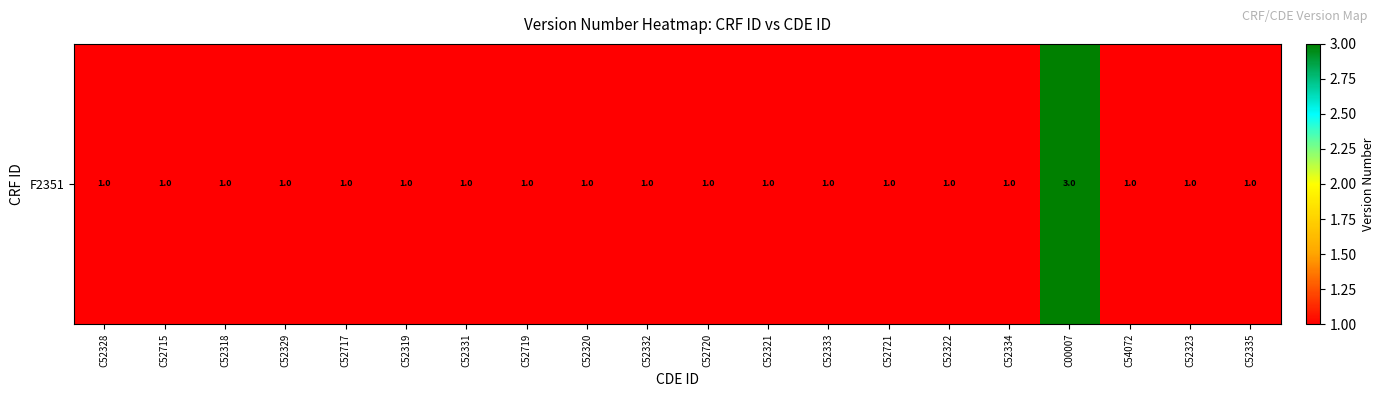

Is it true that the value at C52320 is 1?

True